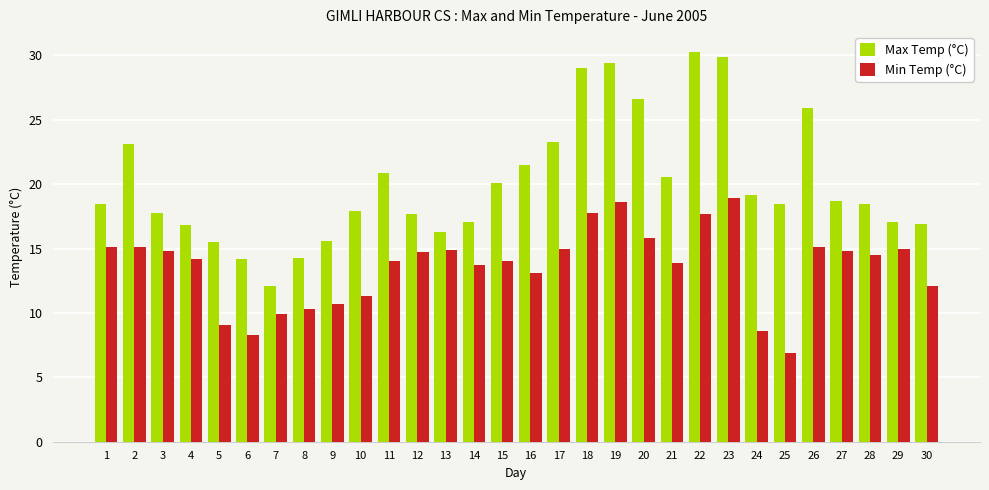

Count the number of data series in this chart.

2